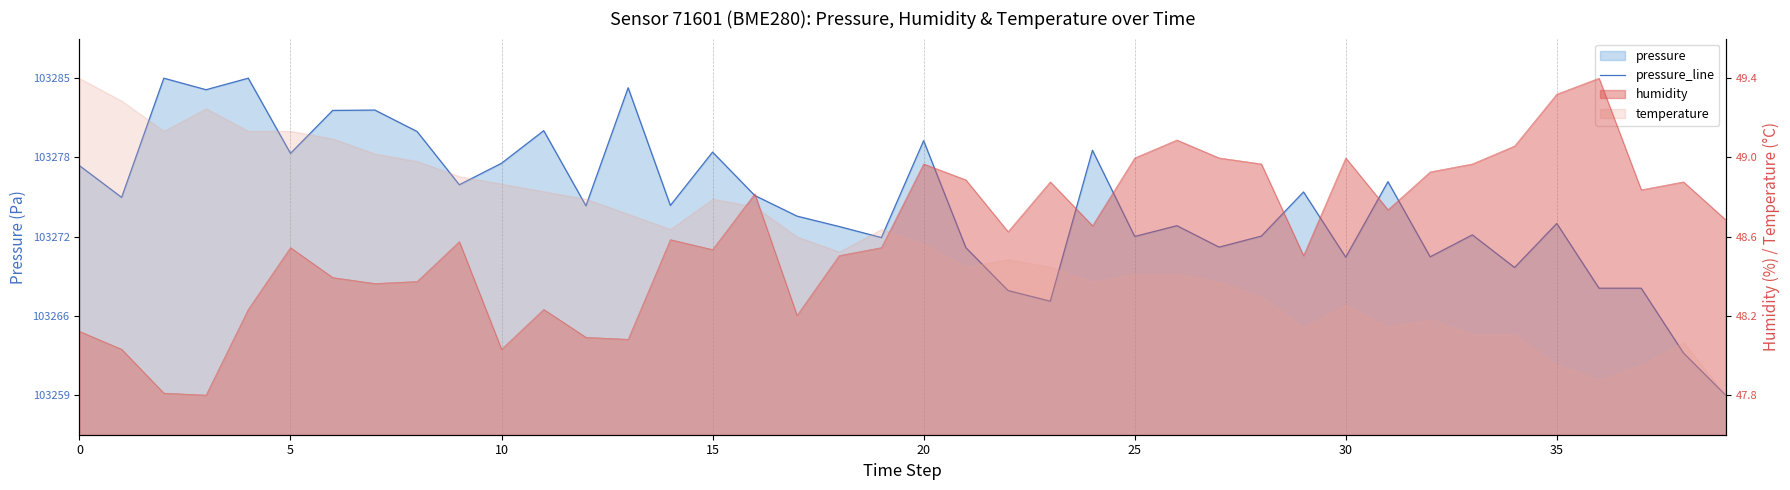

Which has a higher value, 35 or 10?

10